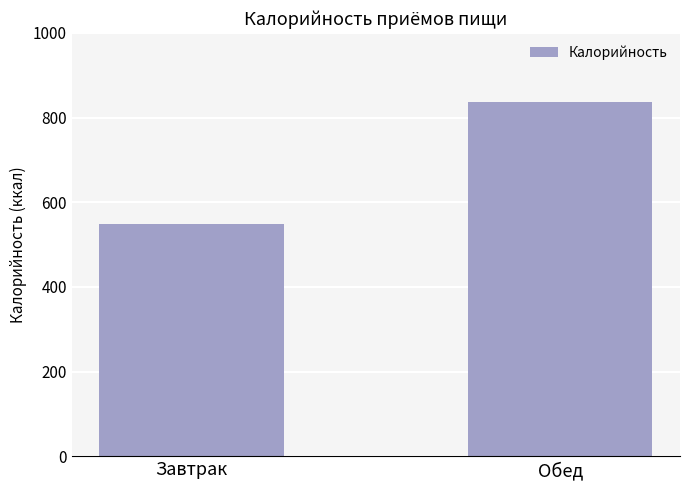

How many distinct data groups are displayed?

1